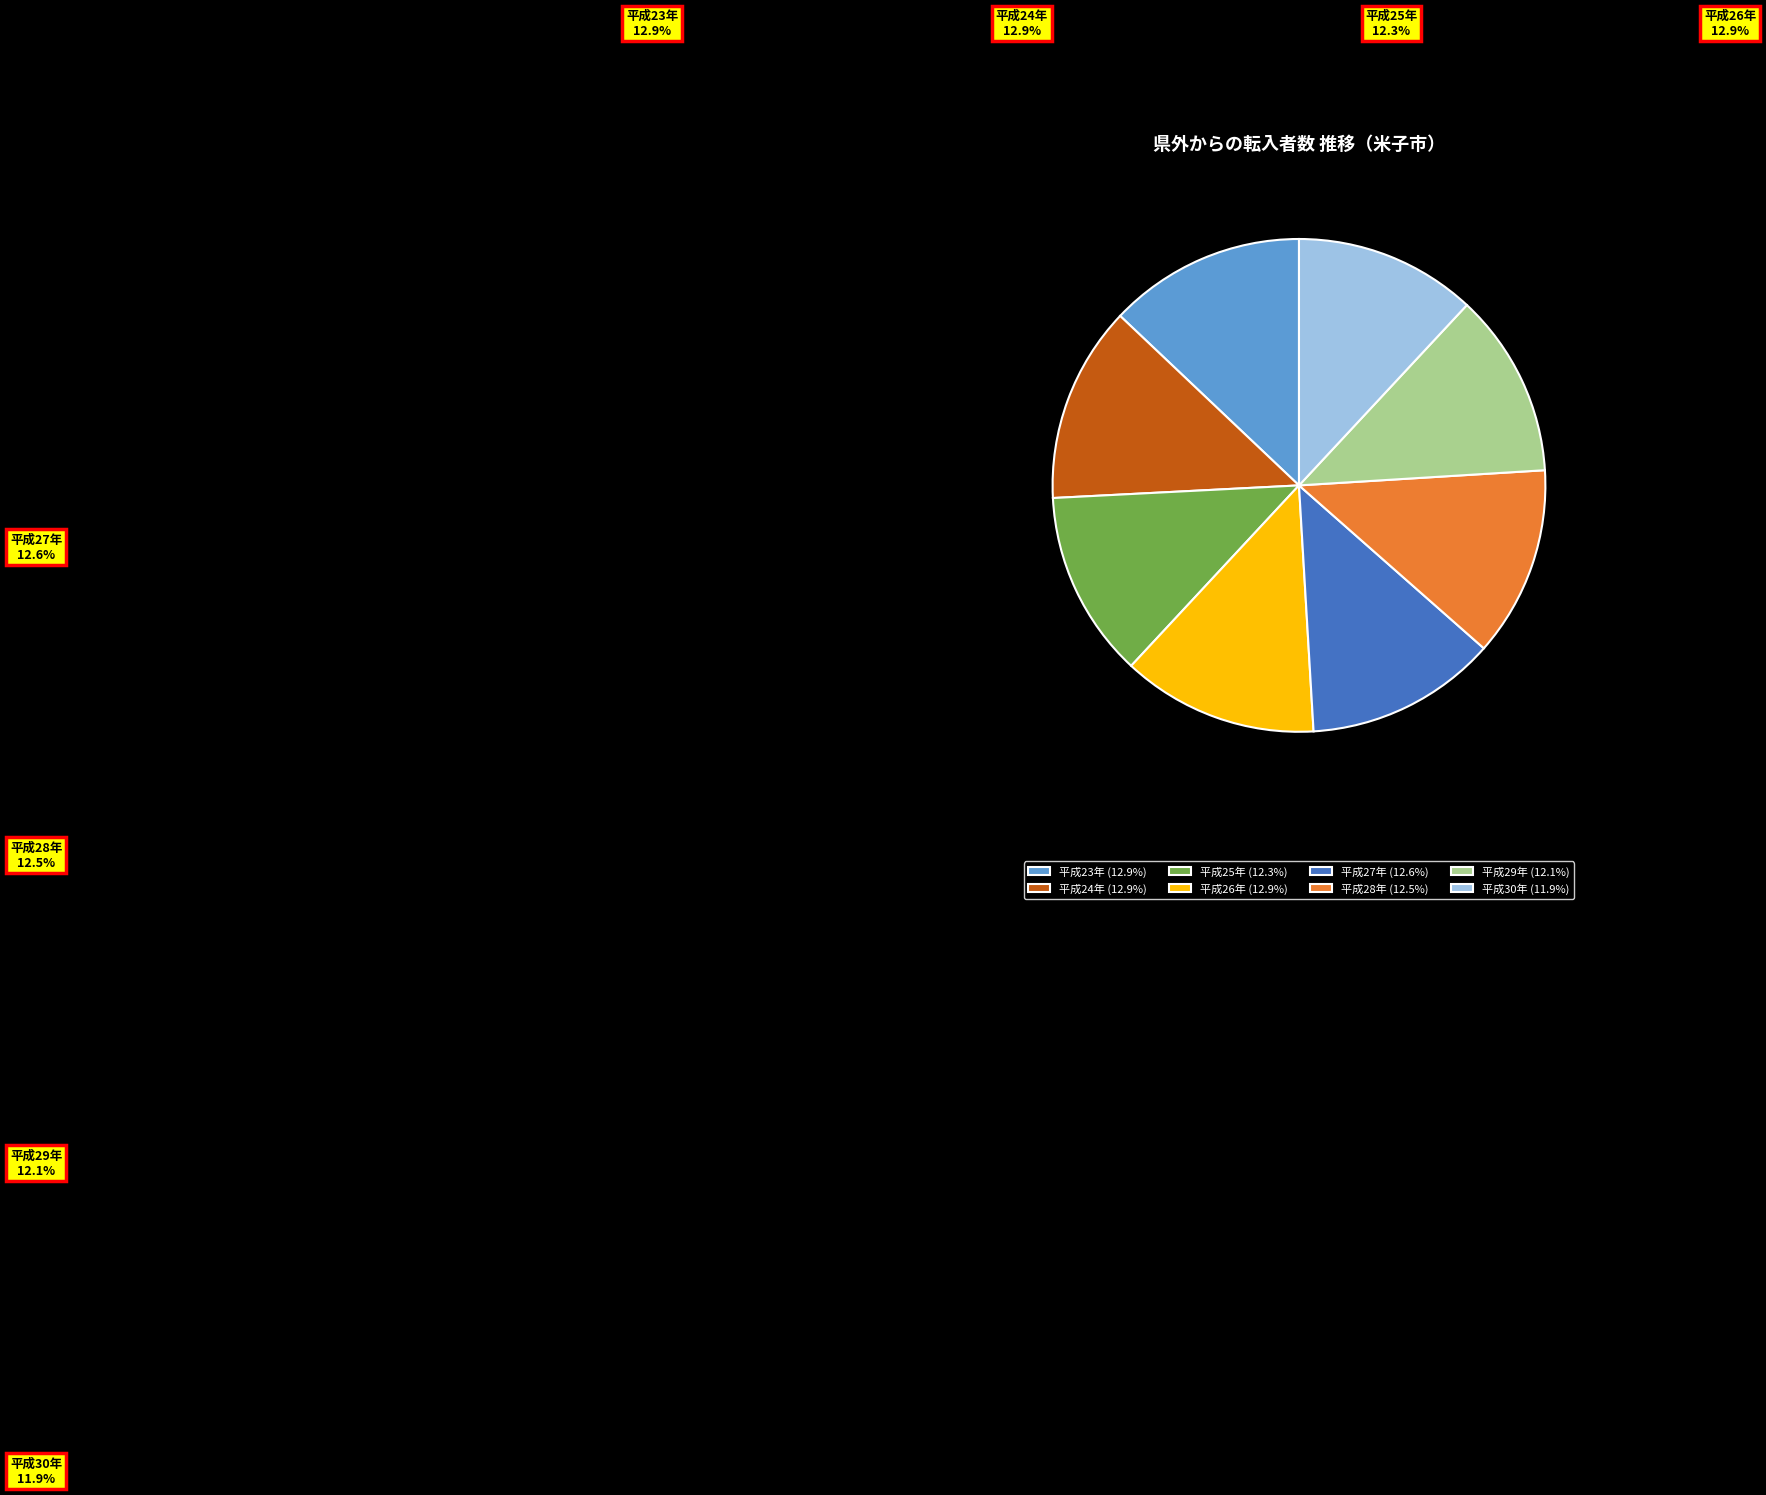

Is 平成28年 the majority of the pie?

No